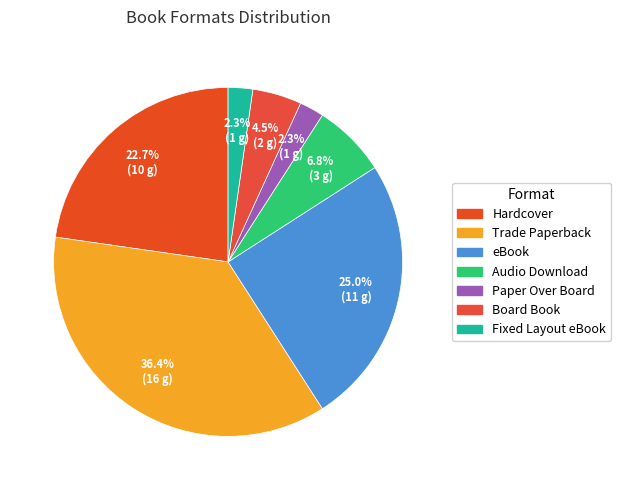

Which category has the smallest portion of the pie?

Paper Over Board